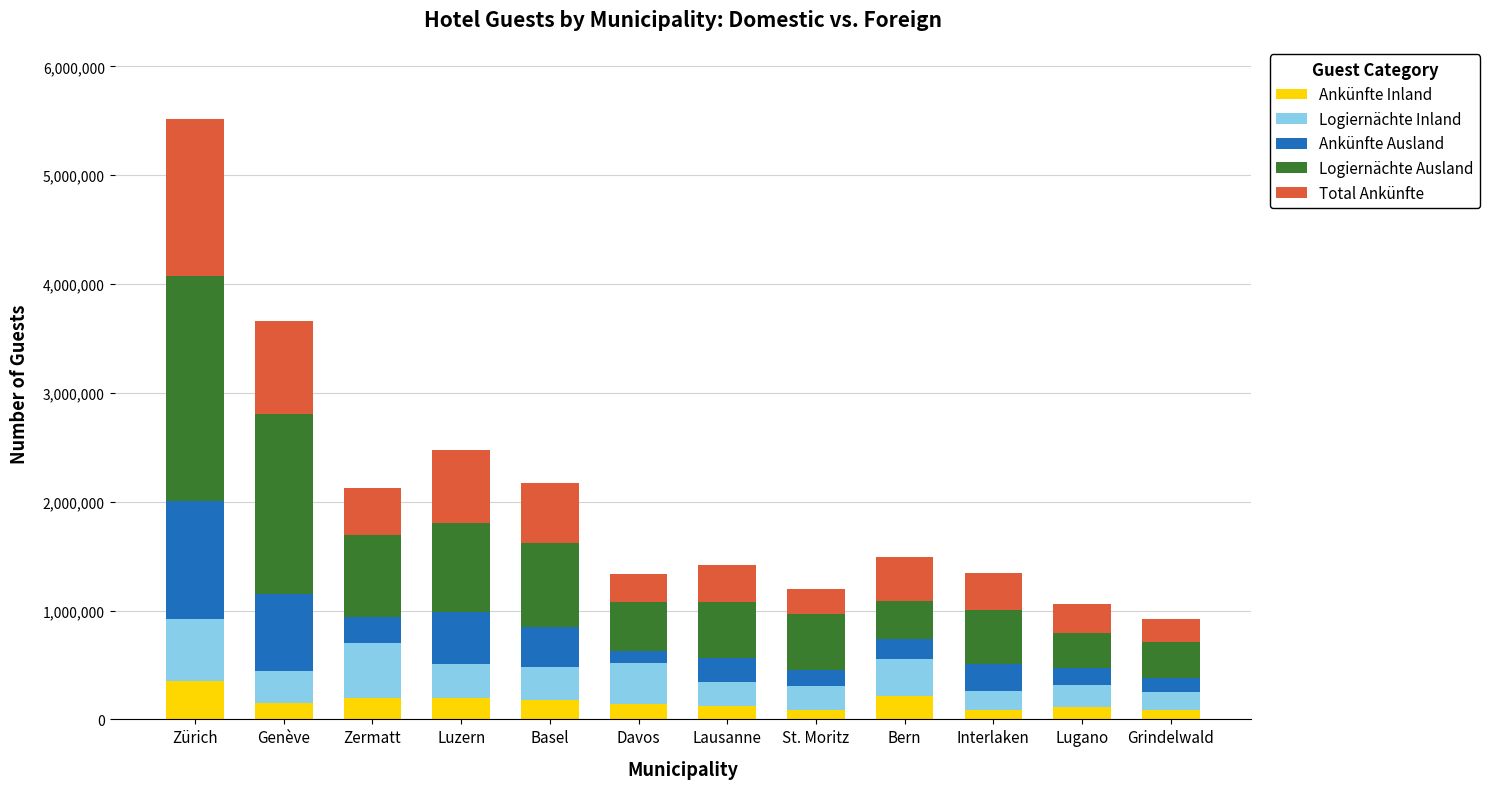

Which category has the highest value in the Ankünfte Inland series?

Zürich